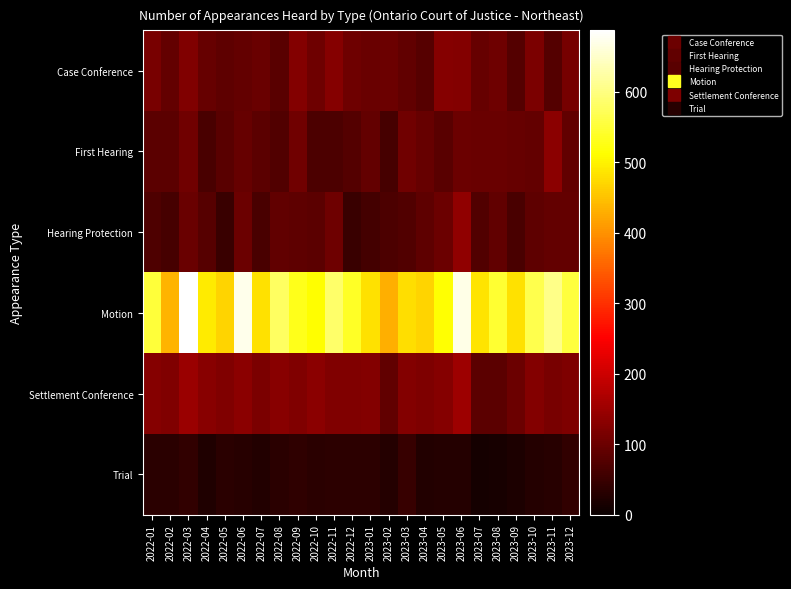

Reading right to left, list all the values displayed in this chart.

Case Conference: 2023-12=112	2023-11=77	2023-10=117	2023-09=76	2023-08=103	2023-07=96	2023-06=124	2023-05=128	2023-04=79	2023-03=89	2023-02=100	2023-01=98	2022-12=104	2022-11=127	2022-10=104	2022-09=126	2022-08=82	2022-07=99	2022-06=92	2022-05=87	2022-04=96	2022-03=123	2022-02=92	2022-01=114
First Hearing: 2023-12=91	2023-11=132	2023-10=92	2023-09=94	2023-08=99	2023-07=97	2023-06=100	2023-05=82	2023-04=96	2023-03=105	2023-02=63	2023-01=93	2022-12=77	2022-11=69	2022-10=69	2022-09=107	2022-08=75	2022-07=85	2022-06=95	2022-05=83	2022-04=65	2022-03=106	2022-02=84	2022-01=85
Hearing Protection: 2023-12=92	2023-11=93	2023-10=86	2023-09=66	2023-08=89	2023-07=75	2023-06=139	2023-05=101	2023-04=88	2023-03=74	2023-02=68	2023-01=61	2022-12=49	2022-11=102	2022-10=84	2022-09=86	2022-08=89	2022-07=67	2022-06=100	2022-05=50	2022-04=80	2022-03=99	2022-02=64	2022-01=72
Motion: 2023-12=553	2023-11=605	2023-10=565	2023-09=482	2023-08=545	2023-07=484	2023-06=669	2023-05=515	2023-04=468	2023-03=478	2023-02=430	2023-01=481	2022-12=537	2022-11=585	2022-10=511	2022-09=529	2022-08=577	2022-07=482	2022-06=673	2022-05=468	2022-04=493	2022-03=687	2022-02=435	2022-01=551
Settlement Conference: 2023-12=119	2023-11=113	2023-10=125	2023-09=101	2023-08=85	2023-07=84	2023-06=151	2023-05=128	2023-04=120	2023-03=125	2023-02=90	2023-01=125	2022-12=121	2022-11=123	2022-10=132	2022-09=123	2022-08=129	2022-07=117	2022-06=133	2022-05=121	2022-04=131	2022-03=148	2022-02=121	2022-01=127
Trial: 2023-12=41	2023-11=31	2023-10=28	2023-09=19	2023-08=16	2023-07=13	2023-06=28	2023-05=29	2023-04=26	2023-03=48	2023-02=27	2023-01=36	2022-12=35	2022-11=35	2022-10=33	2022-09=38	2022-08=33	2022-07=26	2022-06=31	2022-05=34	2022-04=22	2022-03=42	2022-02=34	2022-01=33